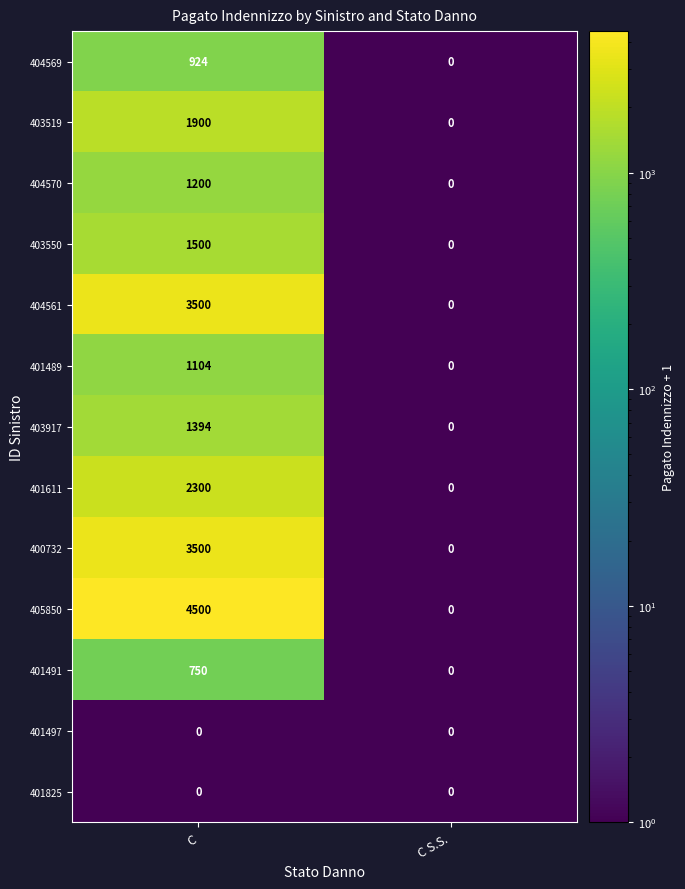

The 405850 series shows 2473 at C. True or false?

False